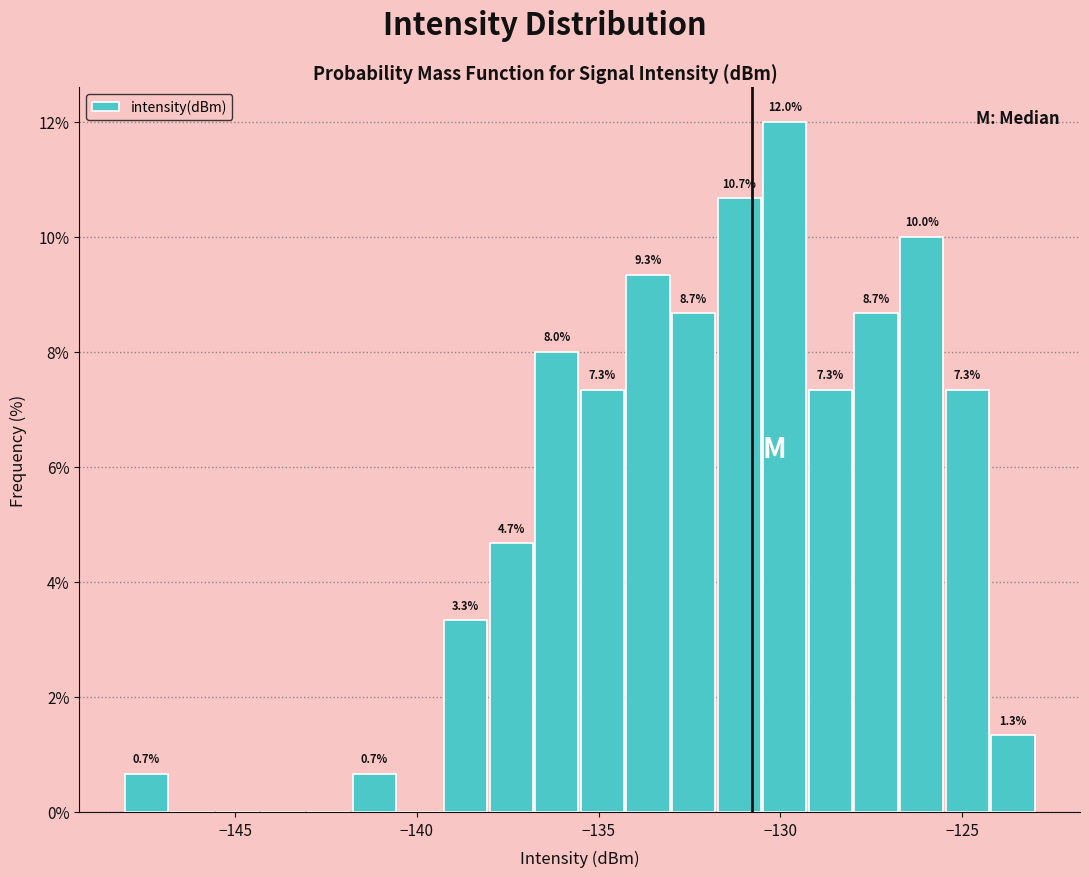

Around what value on the x-axis is the tallest bar? Give the approximate position of its centre, as read against the axis.

-130.0